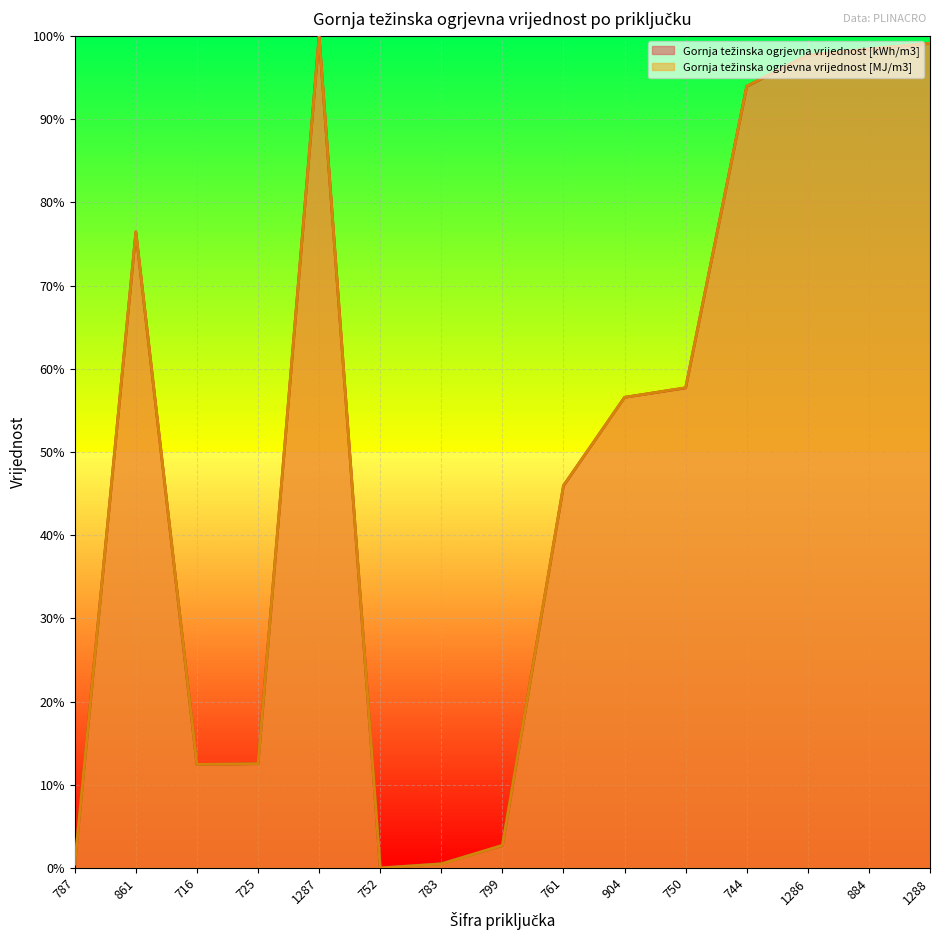

At how many categories does at least one series exceed 24?

9